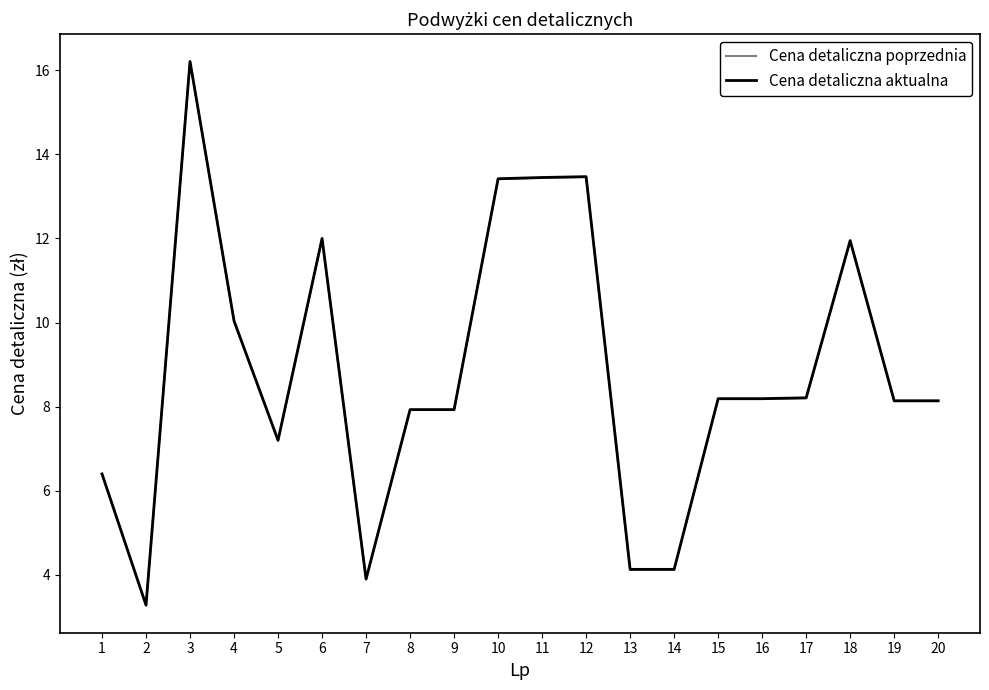

What is the lowest value of the Cena detaliczna aktualna series?

3.3